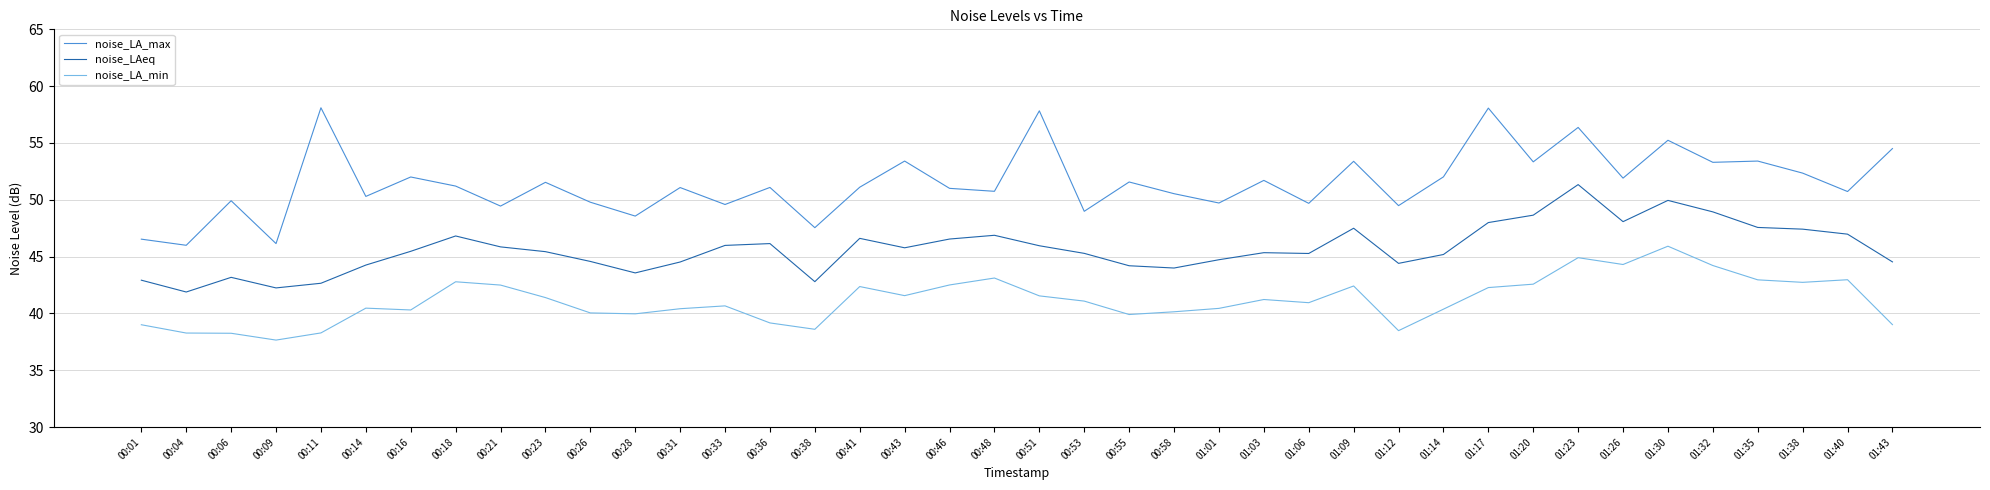

Is this an area chart (filled region under the line)?

No